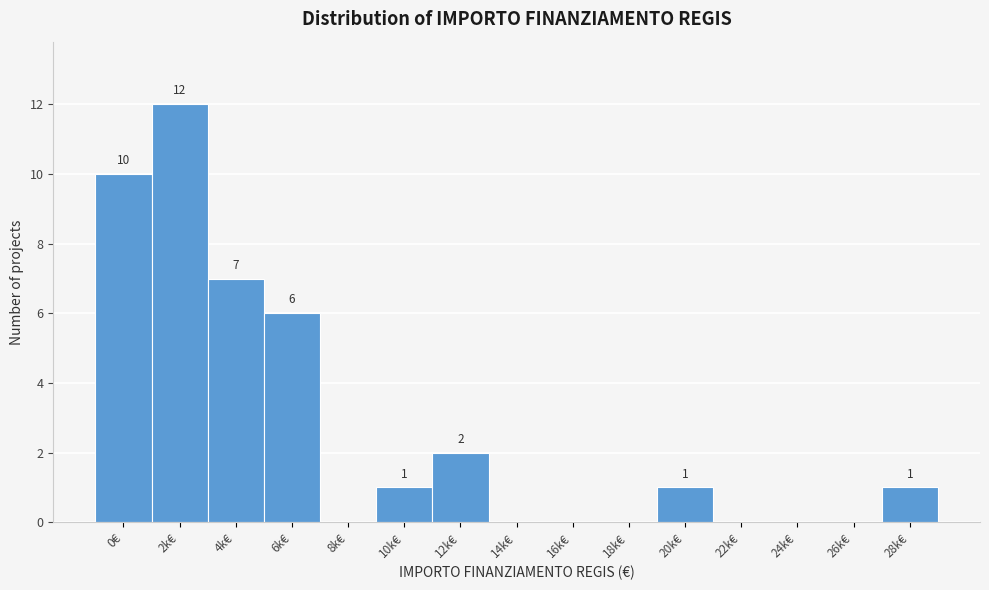

Reading left to right, extract all data points from this chart.

0€=10	2k€=12	4k€=7	6k€=6	8k€=0	10k€=1	12k€=2	14k€=0	16k€=0	18k€=0	20k€=1	22k€=0	24k€=0	26k€=0	28k€=1